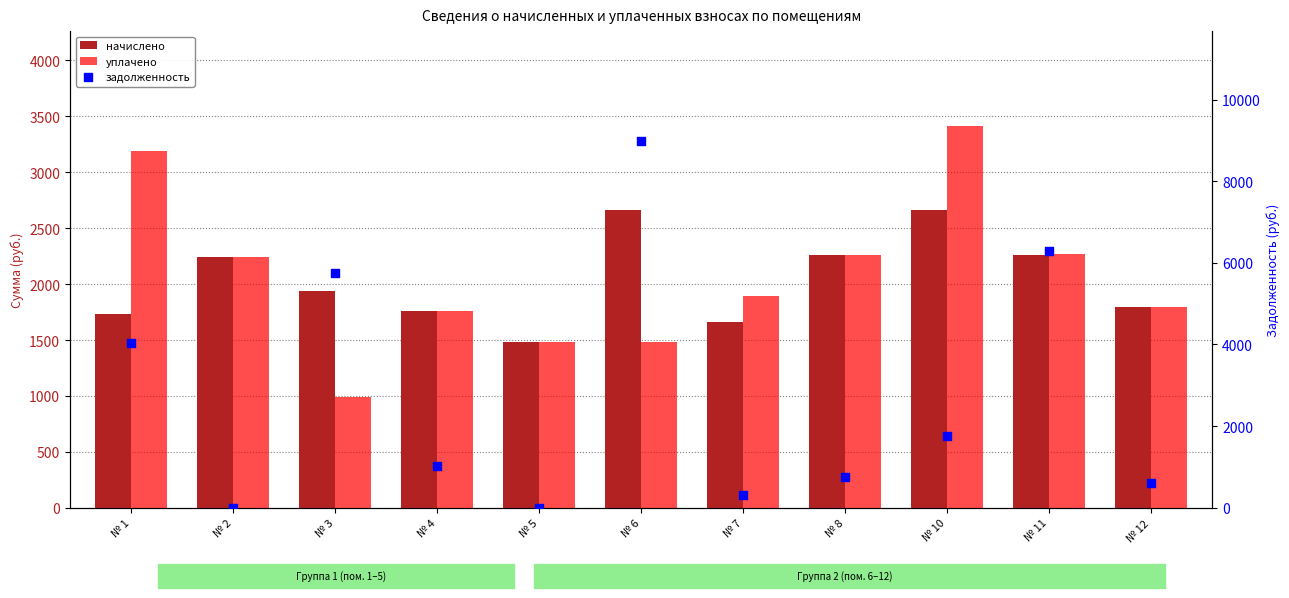

What is the total value across all series at № 1?

8966.5